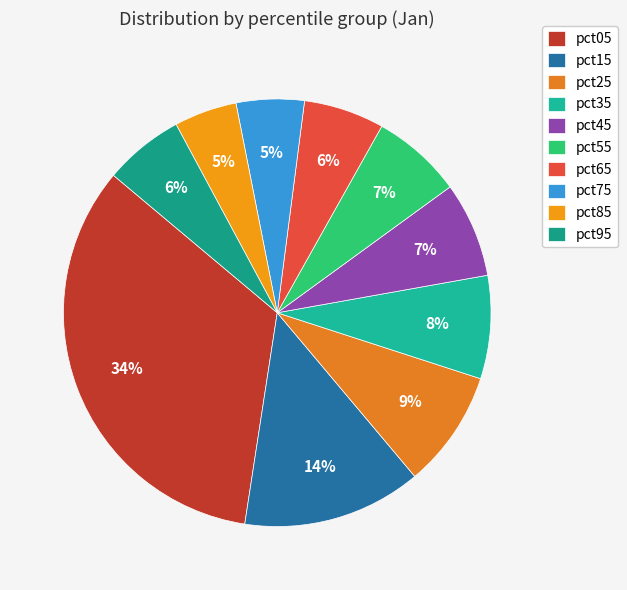

To the nearest percent, what percentage of the pie is pct35?

8%